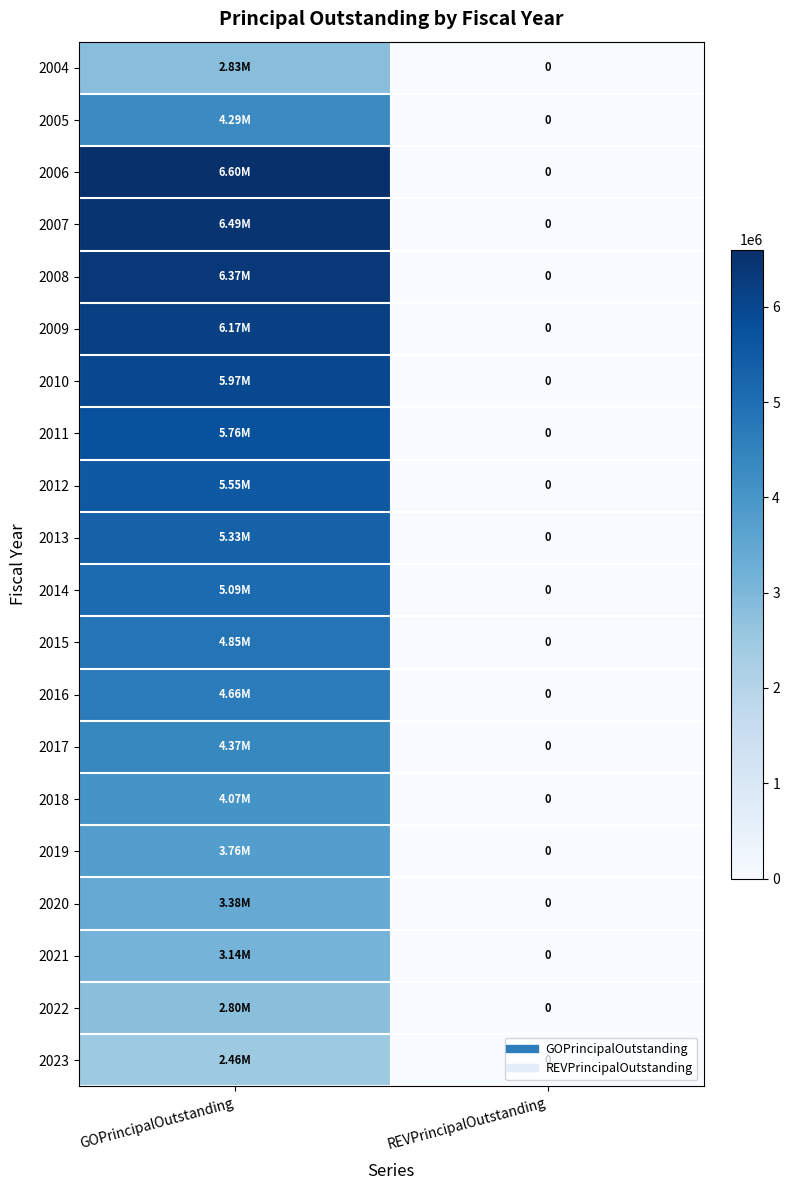

What is the average value of the 2020 series?

1690000